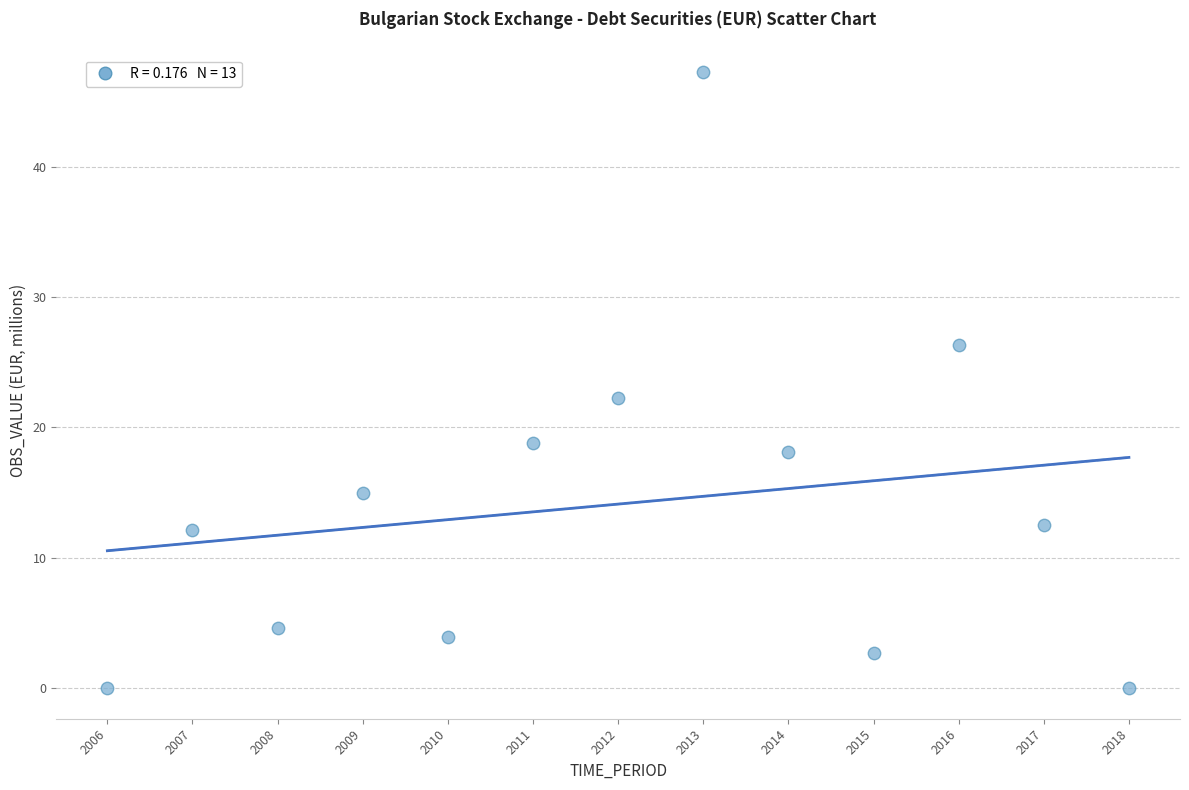

What Y value in the scatter plot is closest to 23?

22.3